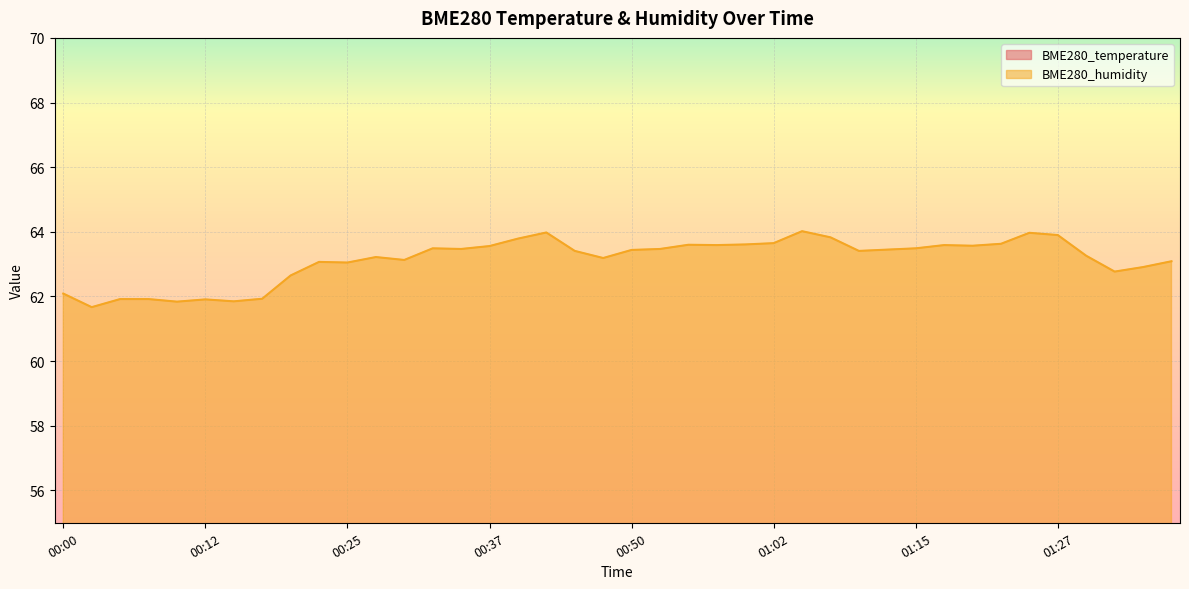

What is the value of the BME280_humidity point at the 26th from the left?

63.6